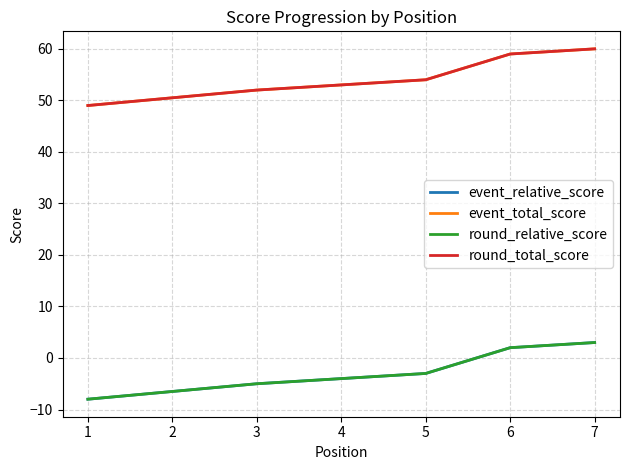

What is the sum of all round_total_score values?

376